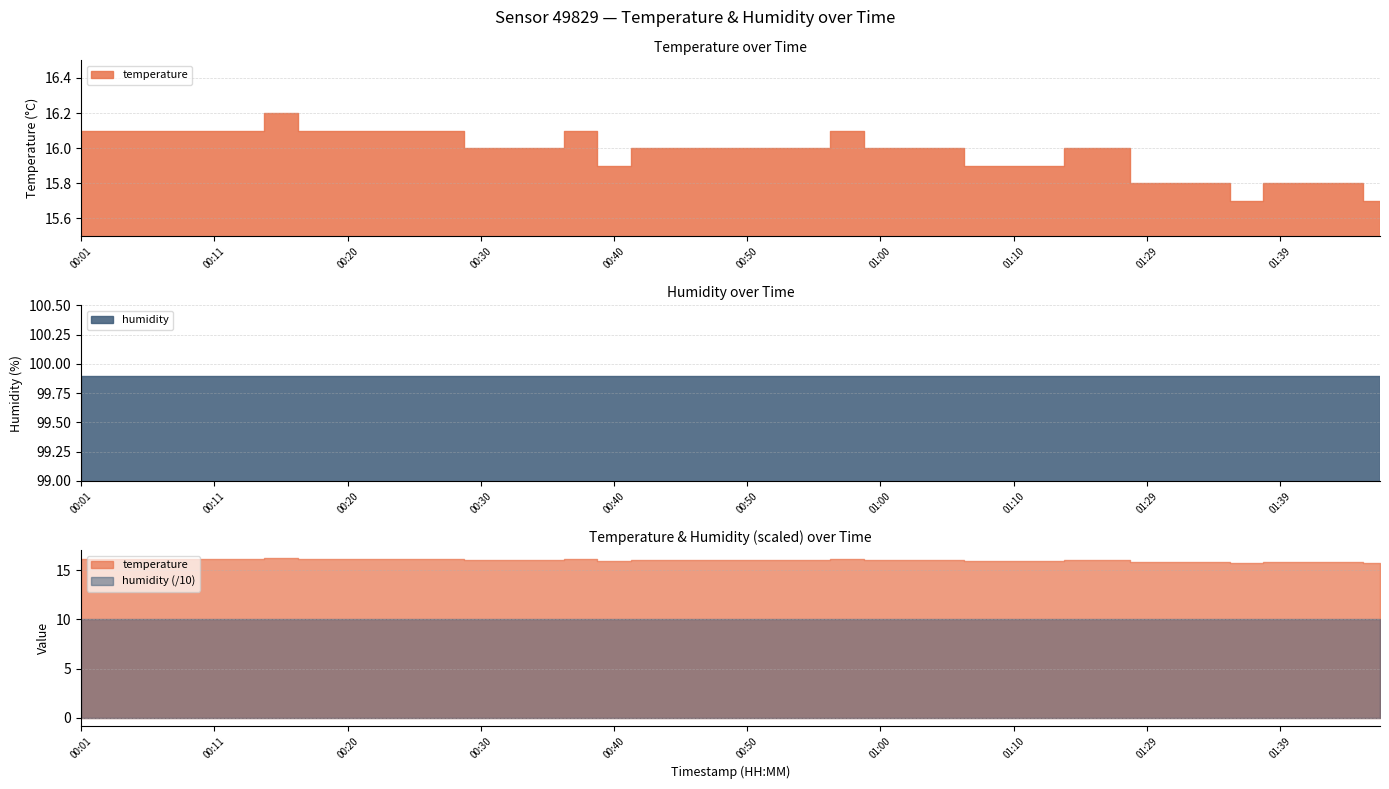

What is the sum of all temperature values?

639.3